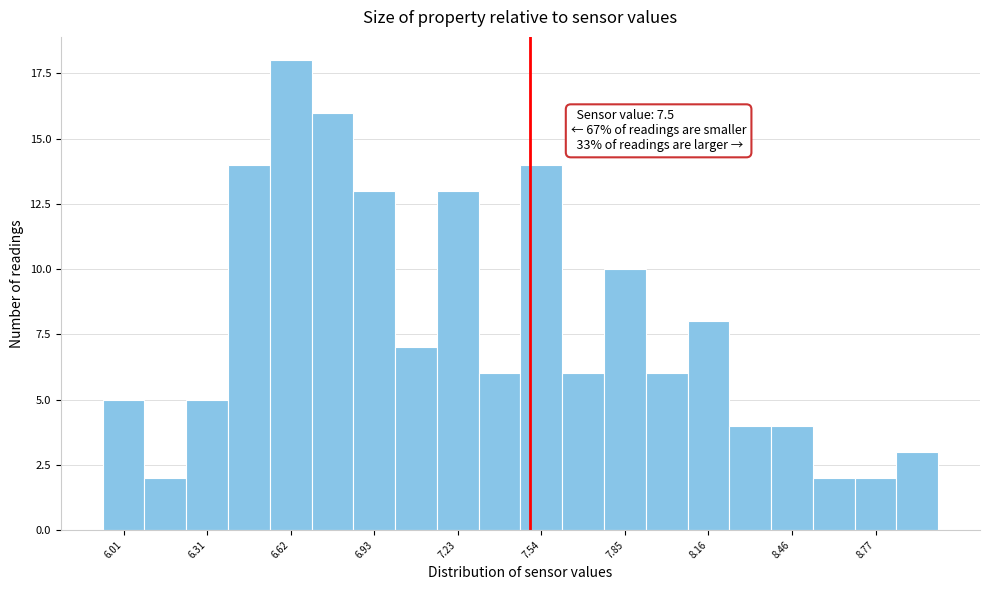

Read against the x-axis, roughly where is the centre of the tallest bar?

6.60